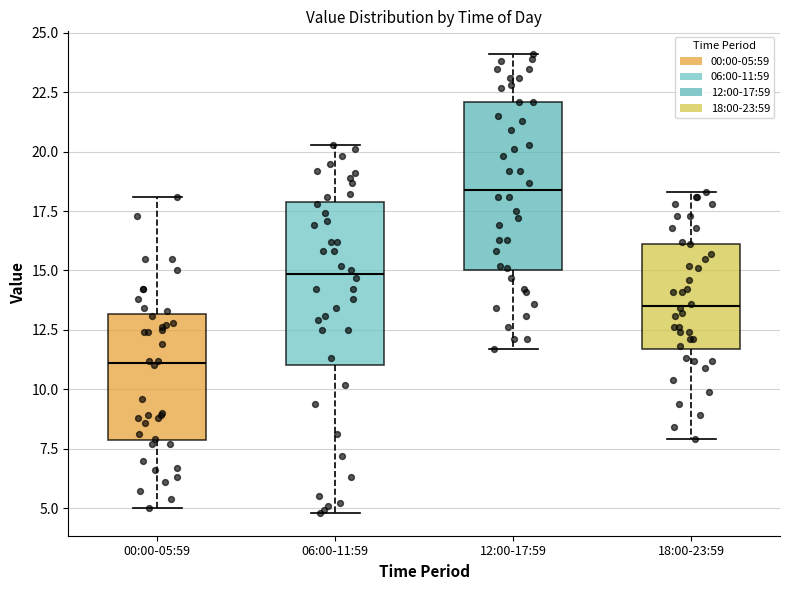

Where does the lower whisker of the box for 00:00-05:59 end on the y-axis? The values are not printed on the chart, so give them approximately, as read against the axis.

5.0